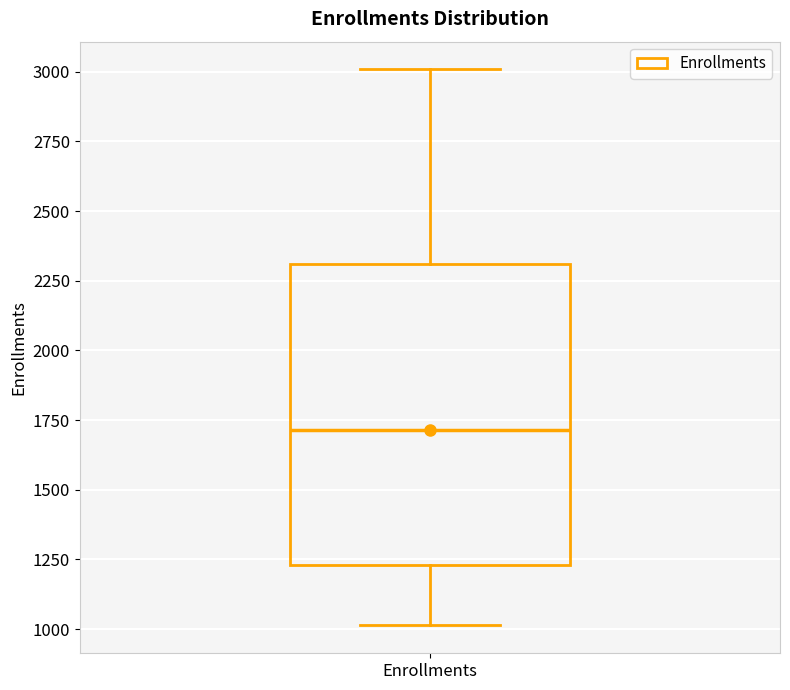

Where is the upper edge of the box for Enrollments on the y-axis? The values are not printed on the chart, so give them approximately, as read against the axis.

2300